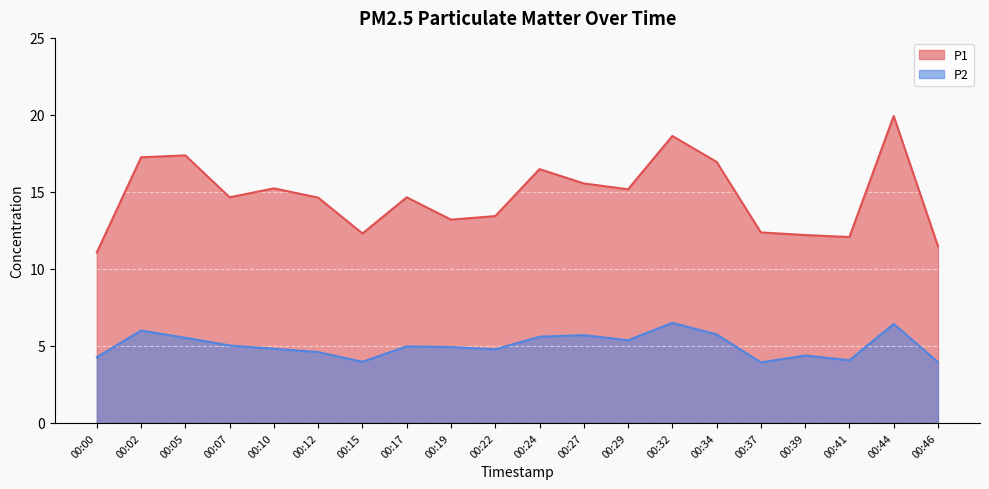

What is the minimum value for P2?

3.9